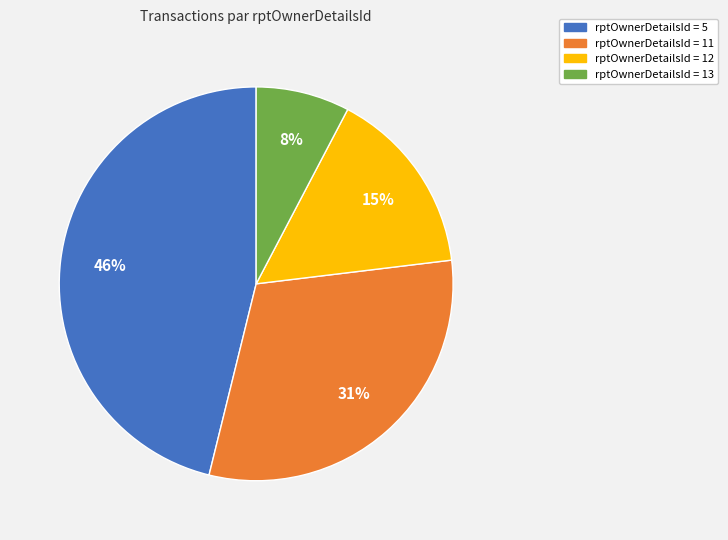

Is there a majority slice in this chart?

No